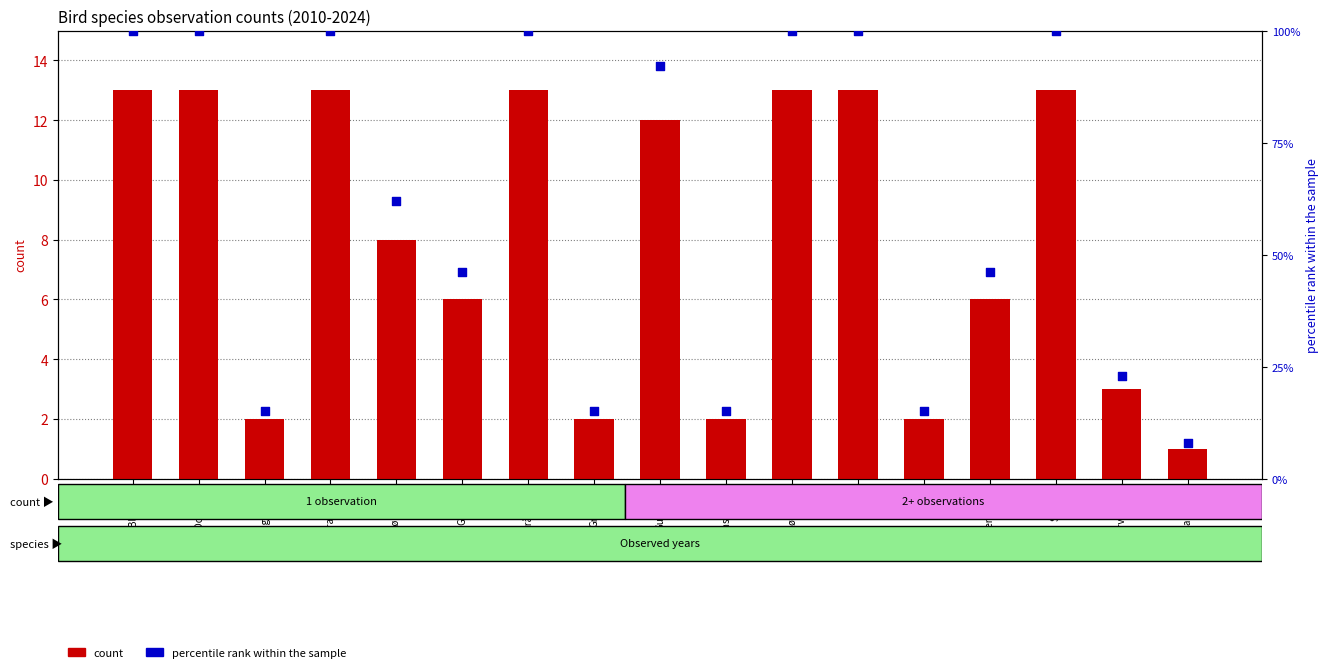

What is the total value across all series at Flaggspett?

17